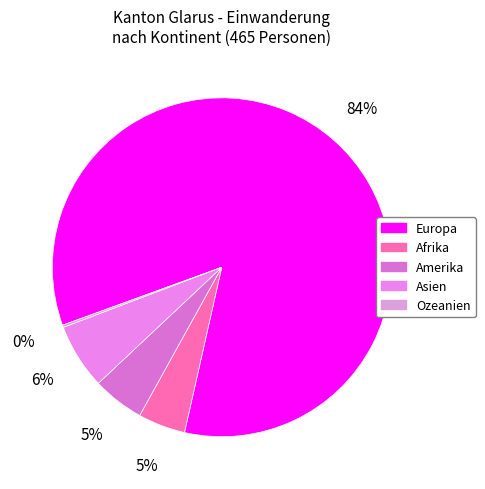

Which category has the smallest portion of the pie?

Ozeanien